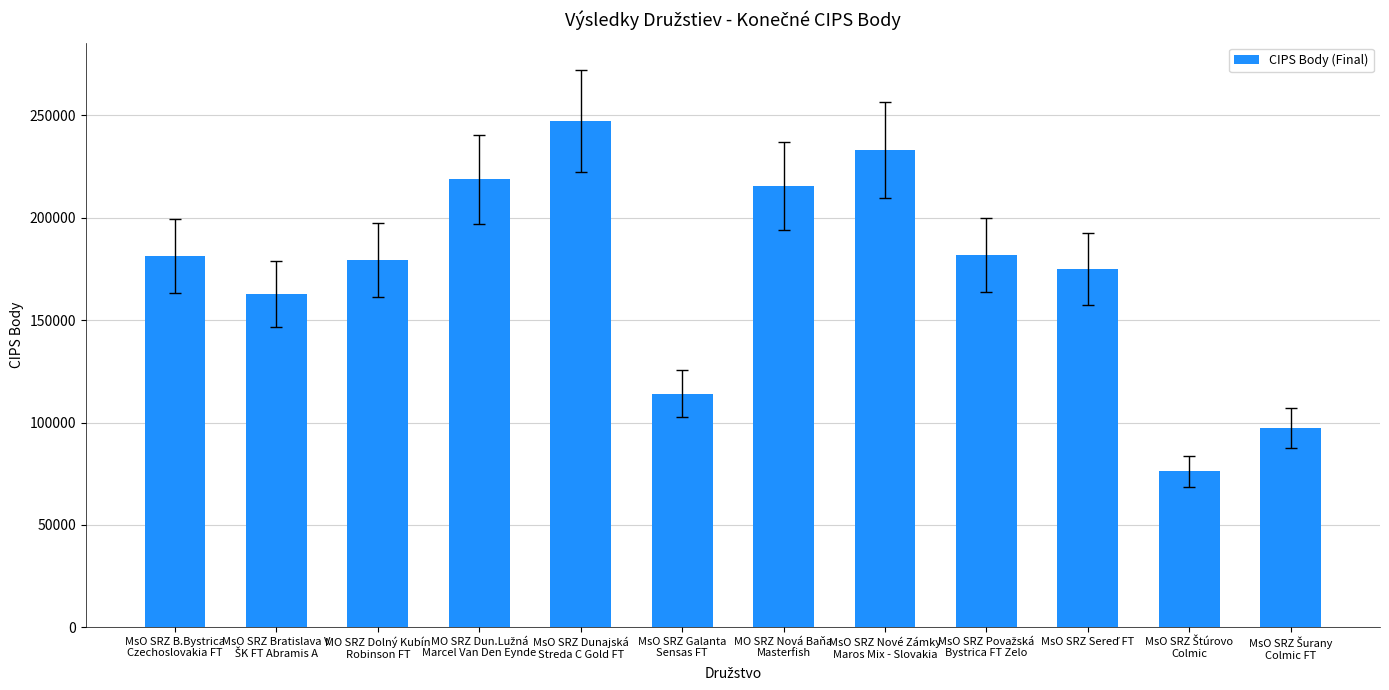

What is the greatest value displayed?

247300